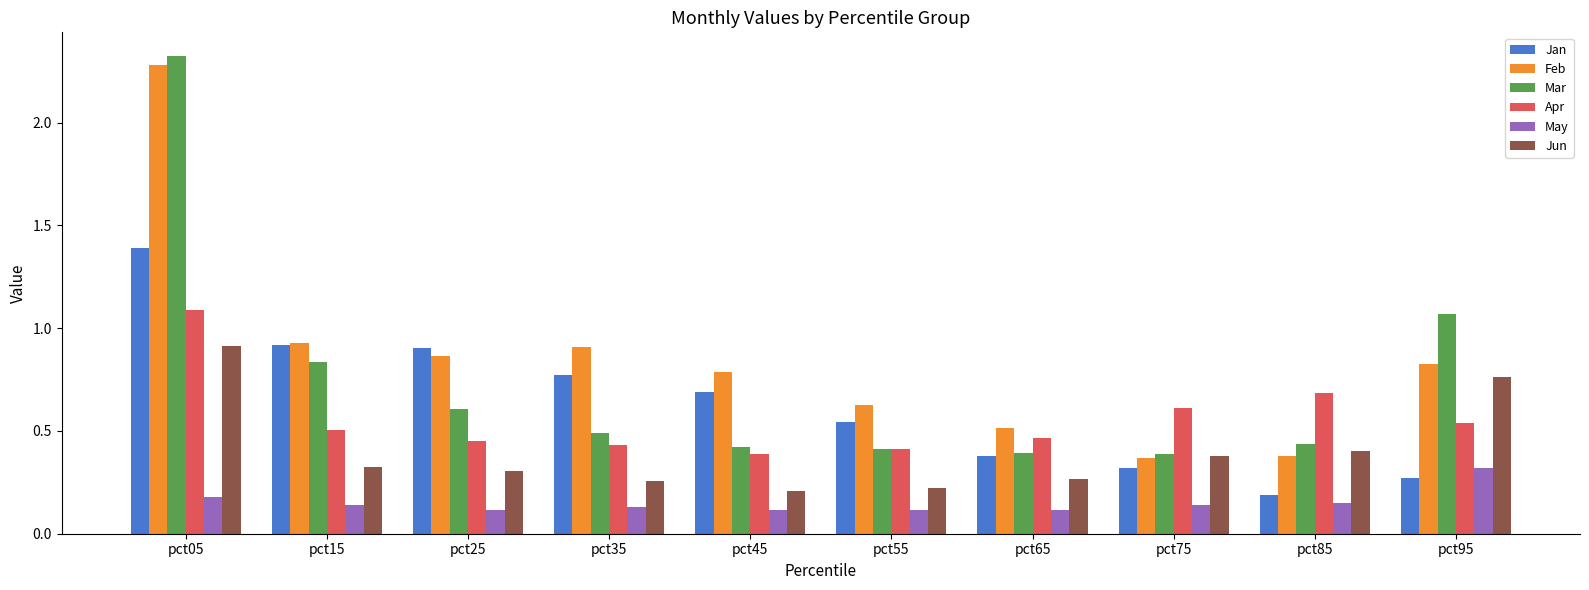

What is the total value across all series at pct45?

2.6